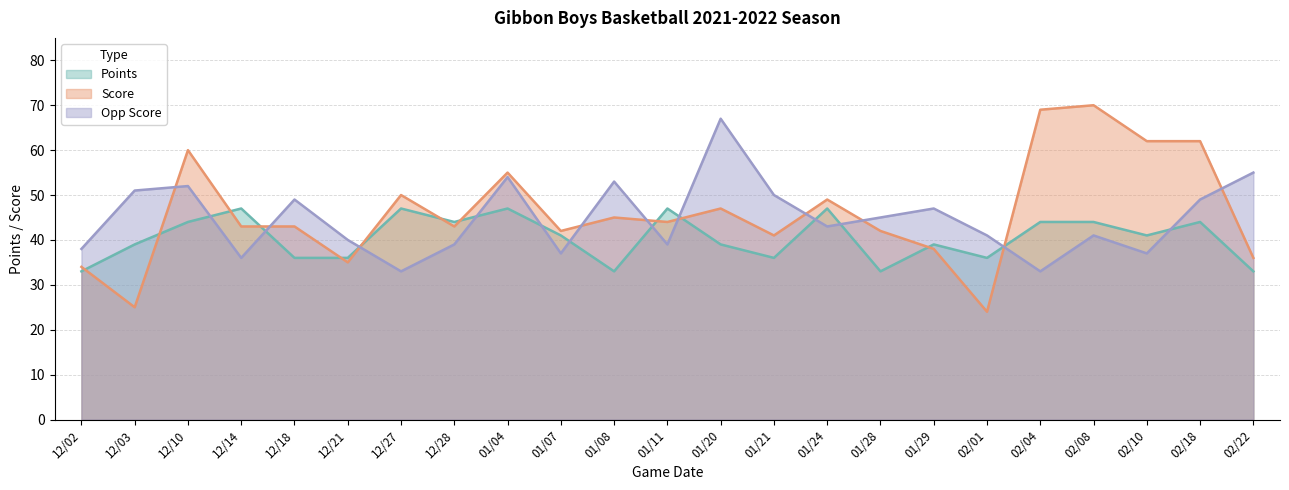

Is the value of Score at 12/10 greater than the value of Points at 12/14?

Yes